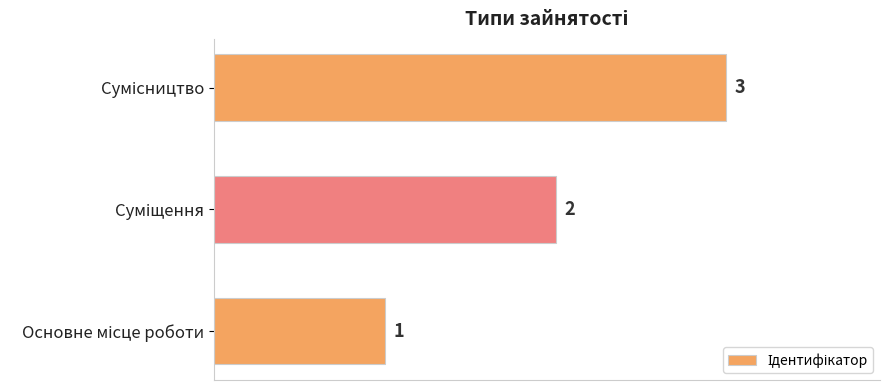

Count the values in the range 1 to 3.

3